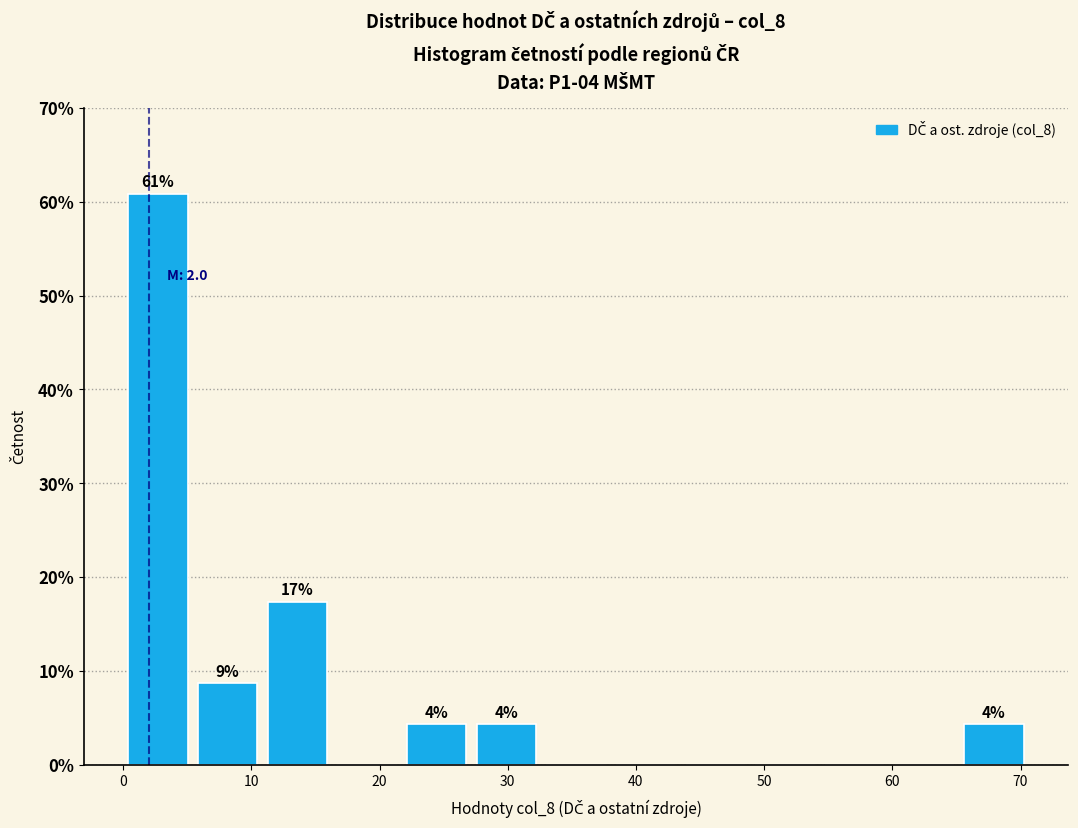

Which range on the x-axis has the tallest bar?

0 to 5